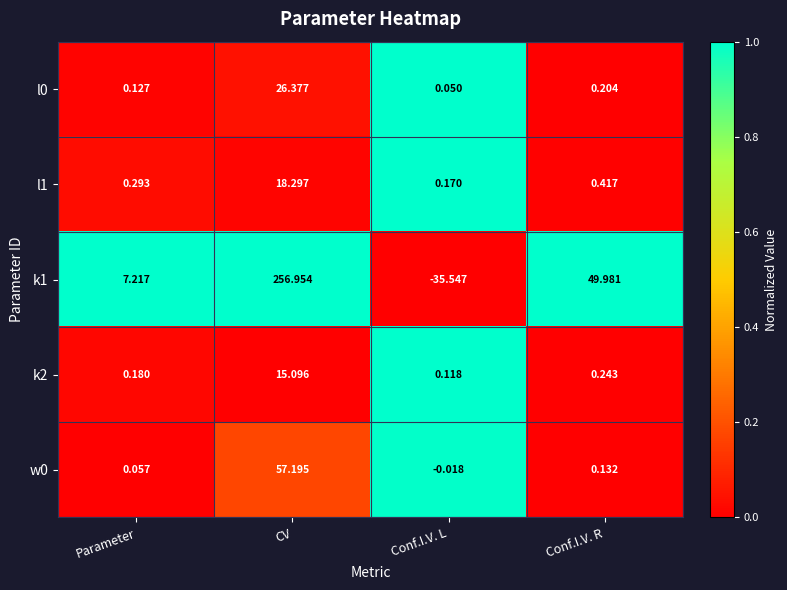

Between Parameter and CV, which series saw the biggest shift?

k1